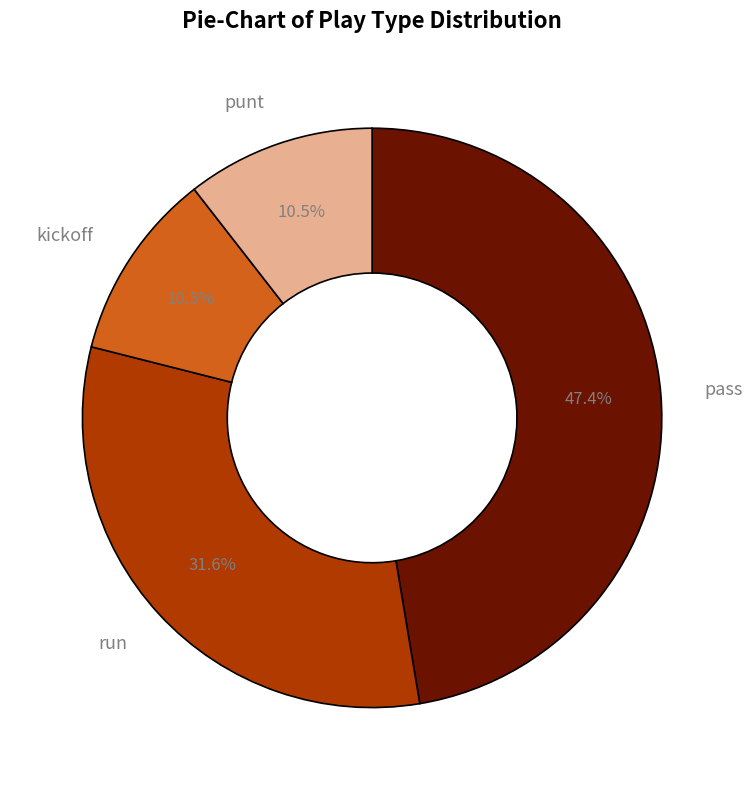

Which category has the biggest portion of the pie?

pass